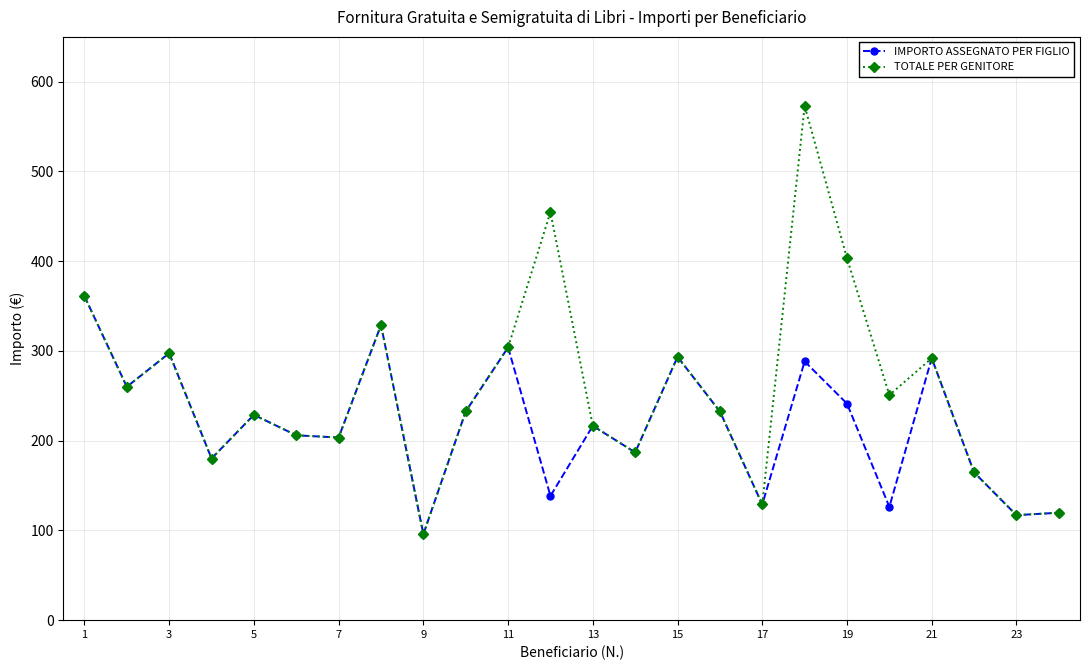

List the series in order of their overall mean, lowest first.

IMPORTO ASSEGNATO PER FIGLIO, TOTALE PER GENITORE